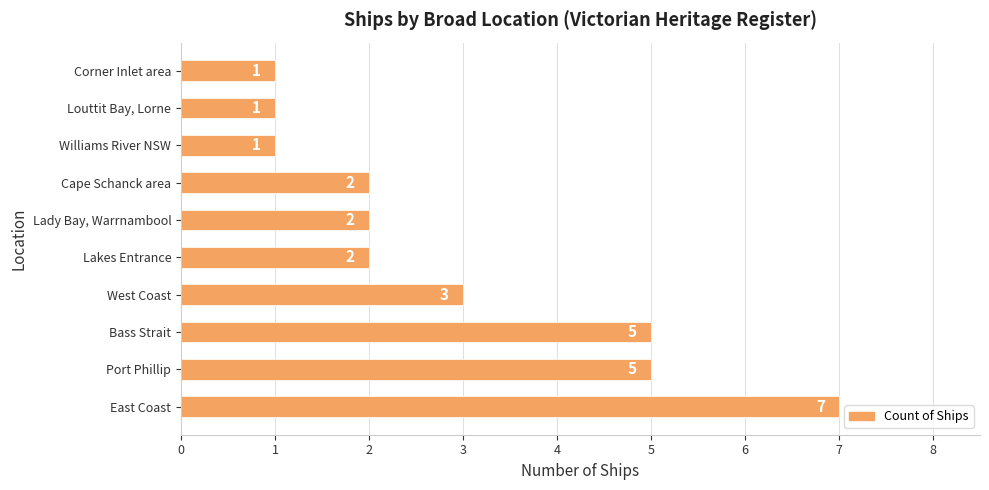

Count the values in the range 1 to 5.

9